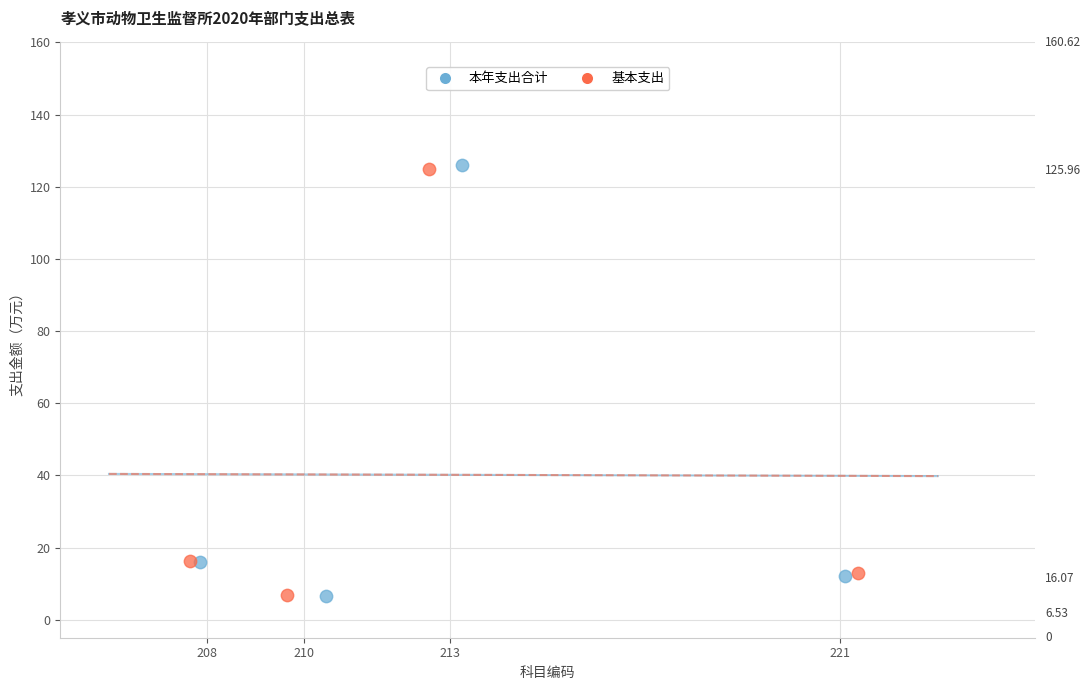

Which series has the widest spread of Y values?

本年支出合计